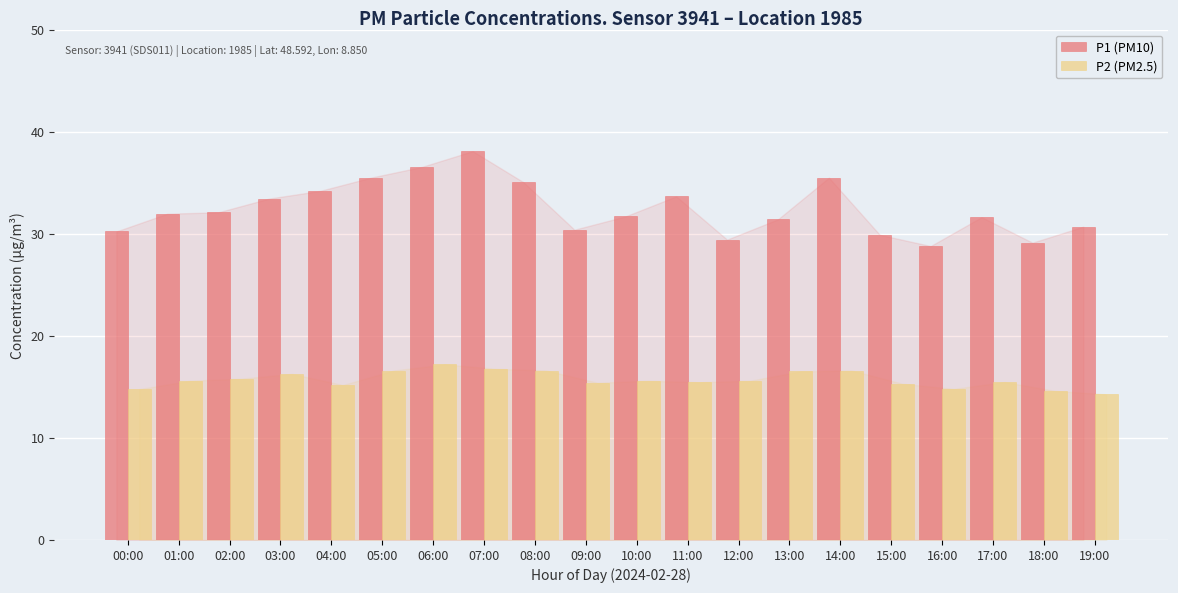

At 13:00, list the series in order from smallest to largest.

P2 (PM2.5), P1 (PM10)